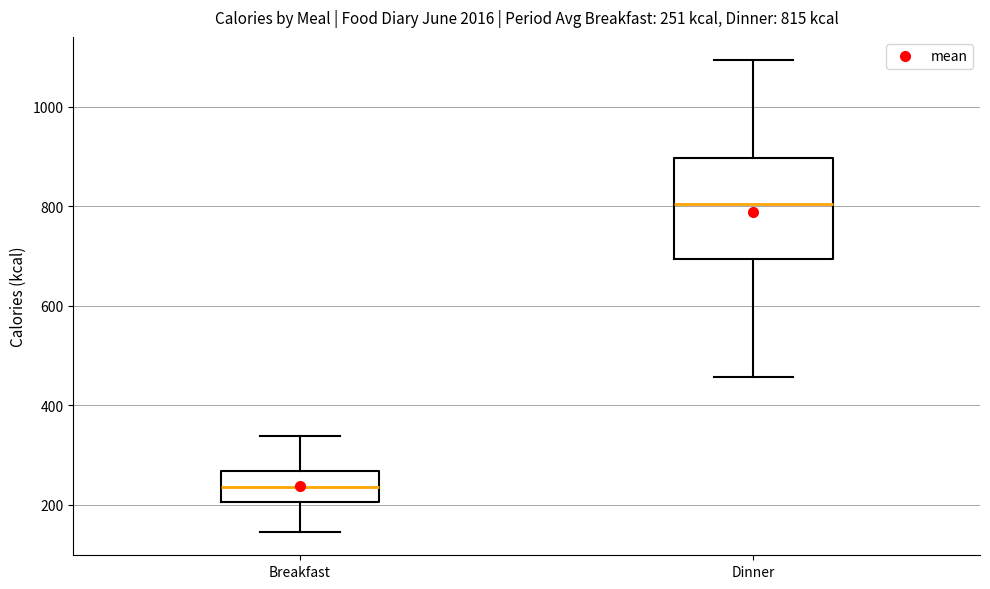

Which box is the tallest, from its lower edge to its upper edge?

Dinner